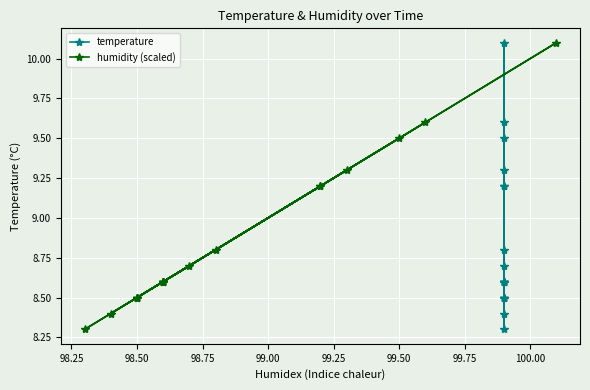

True or false: humidity (scaled) and temperature cross at least once.

False